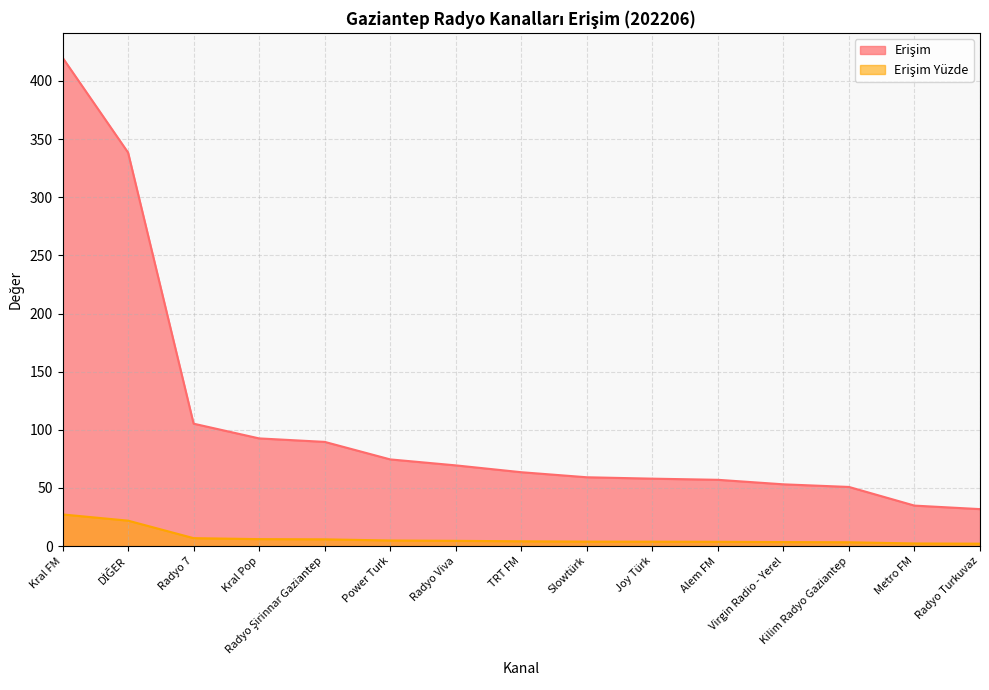

True or false: Erişim and Erişim Yüzde intersect in this chart.

False